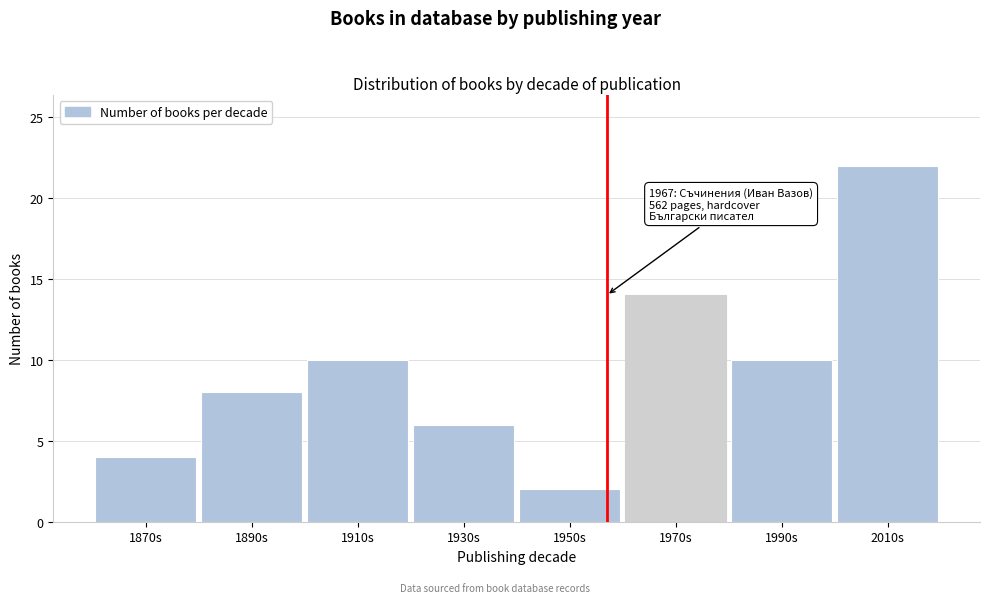

Reading left to right, list all the values displayed in this chart.

4	8	10	6	2	14	10	22